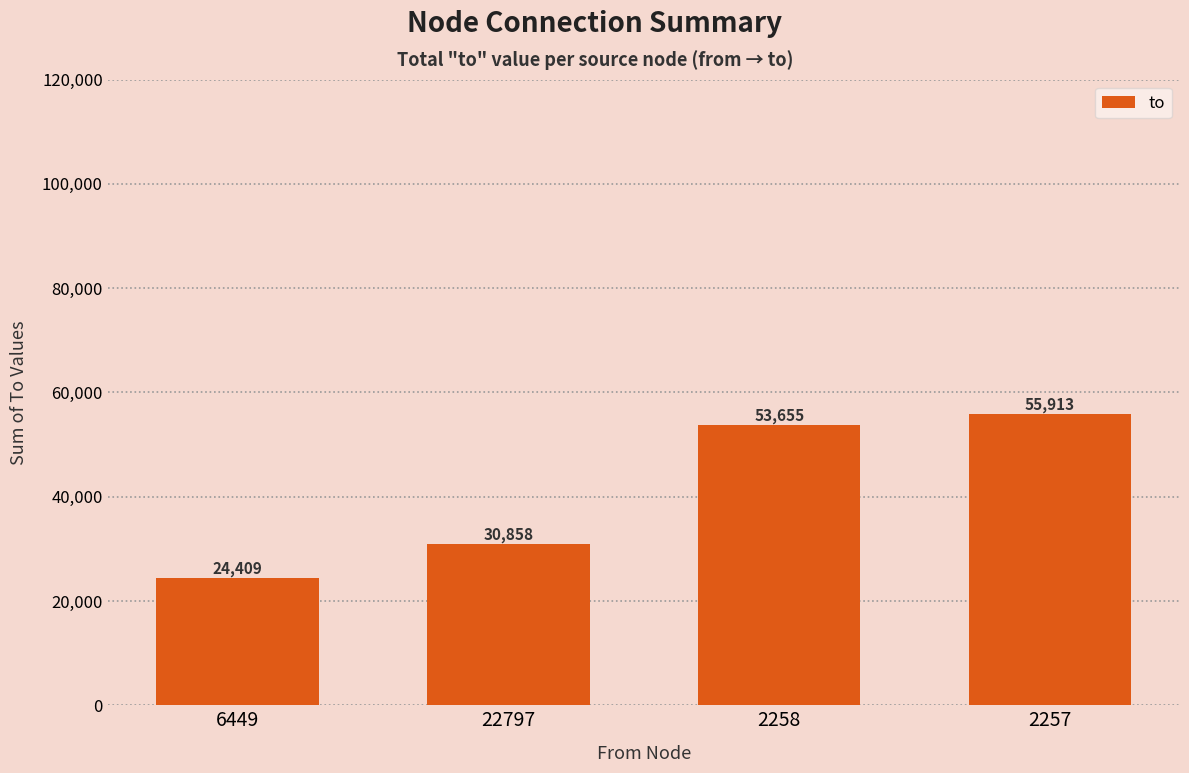

Approximately how many times larger is the value at 22797 compared to 2258?

0.6